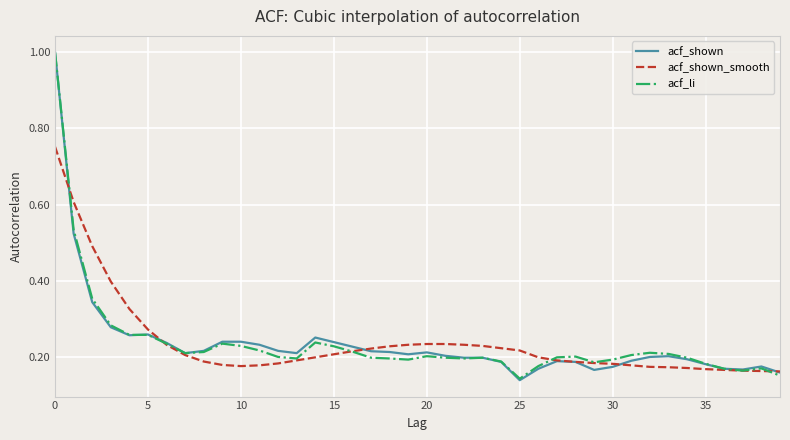

True or false: acf_li has more than 0 interior local peaks.

True